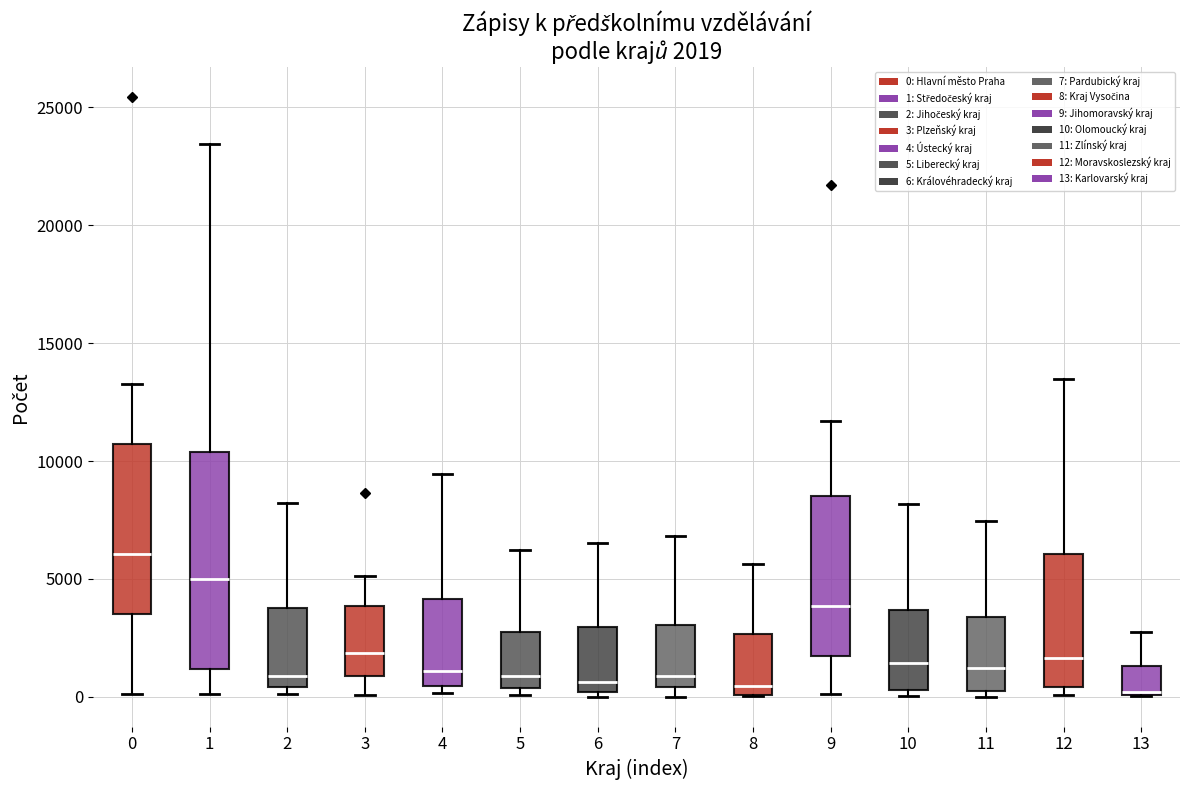

Which box is the tallest, from its lower edge to its upper edge?

1